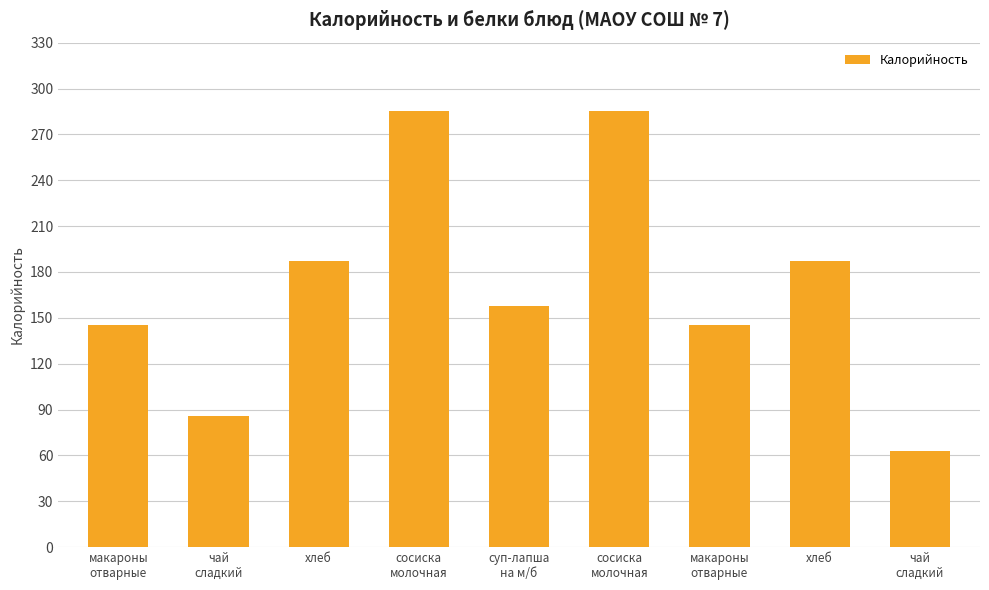

Does the chart contain any negative values?

No